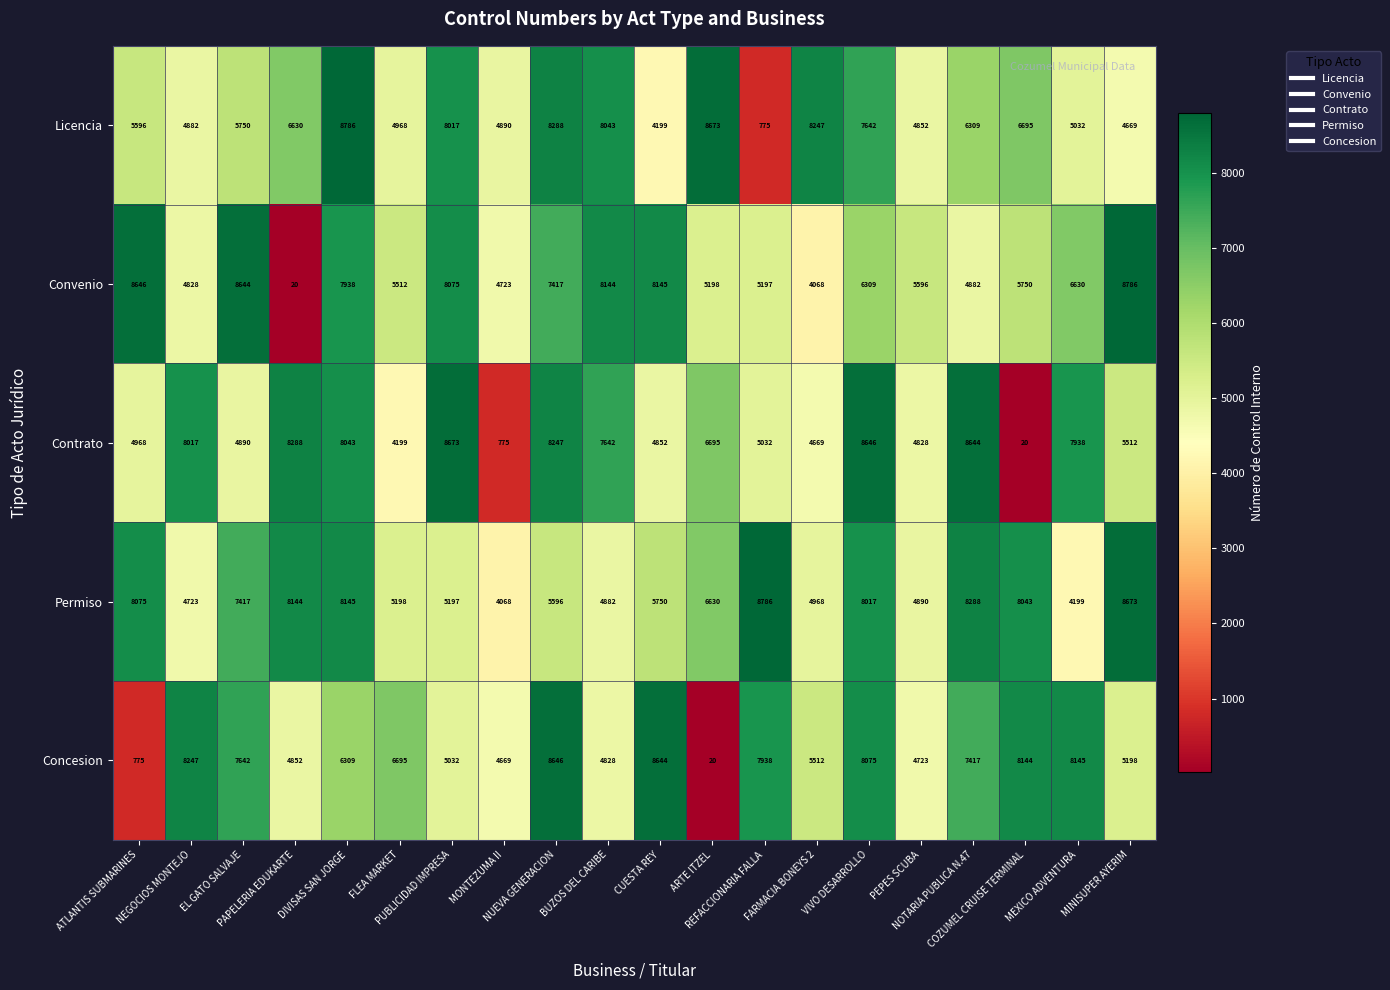

What is the minimum value for Licencia?

775